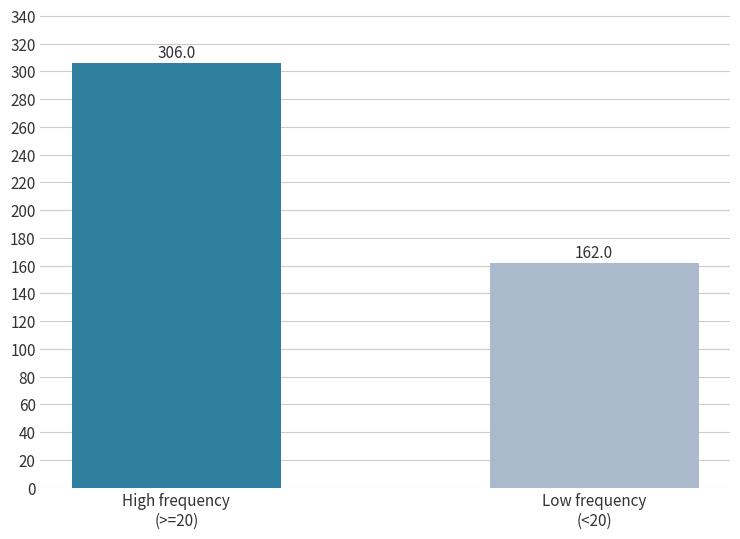

How many values are below 306?

1